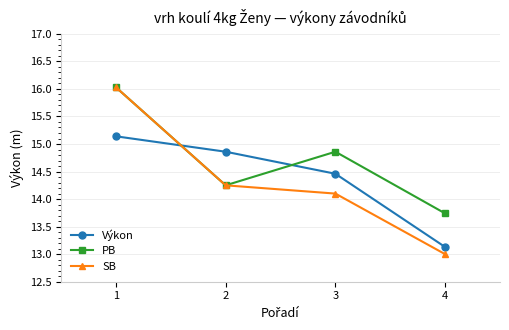

True or false: SB has more than 0 points higher than both neighbors.

False